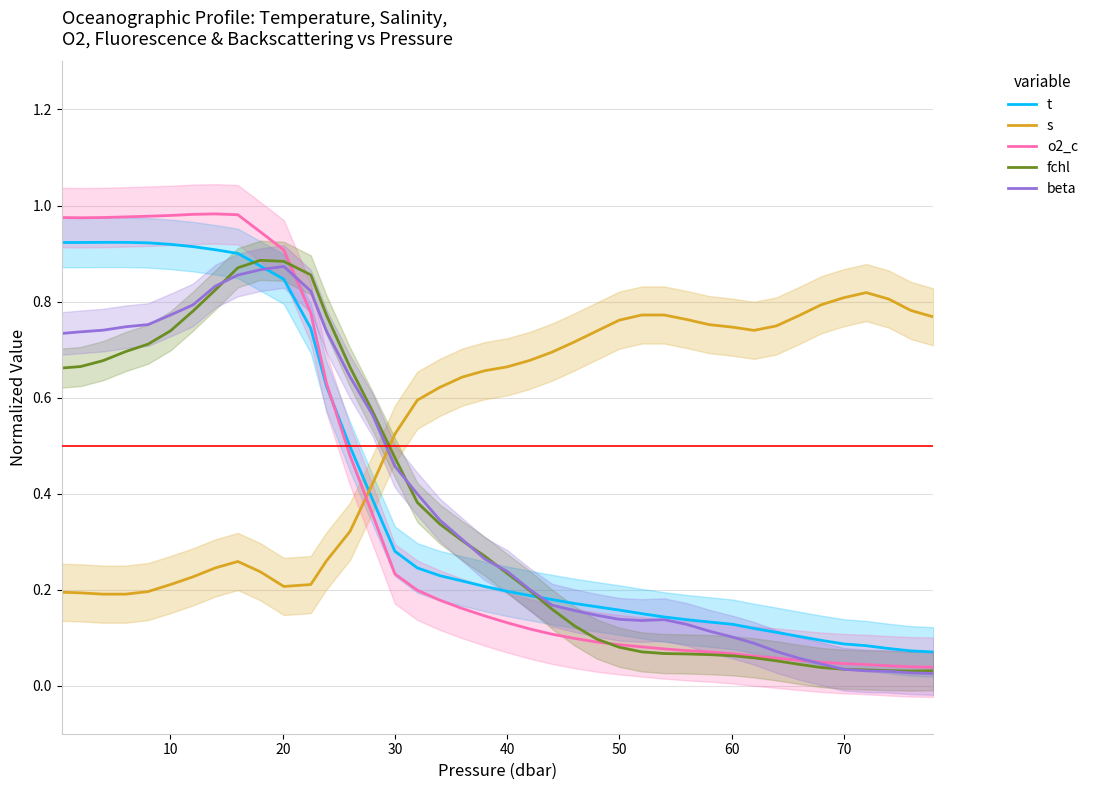

Which series ends up on top after the final intersection of s and beta?

s